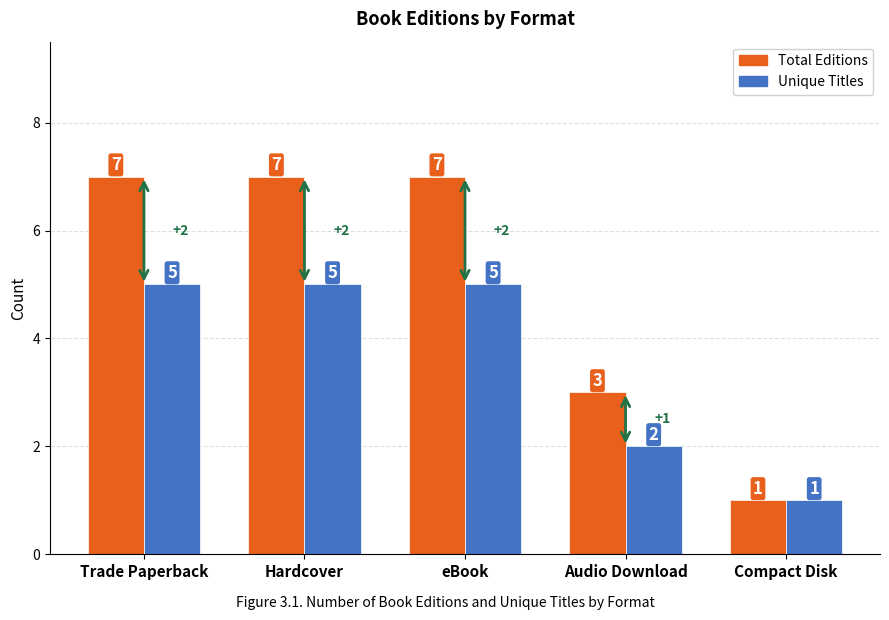

What position from the right is Trade Paperback?

5